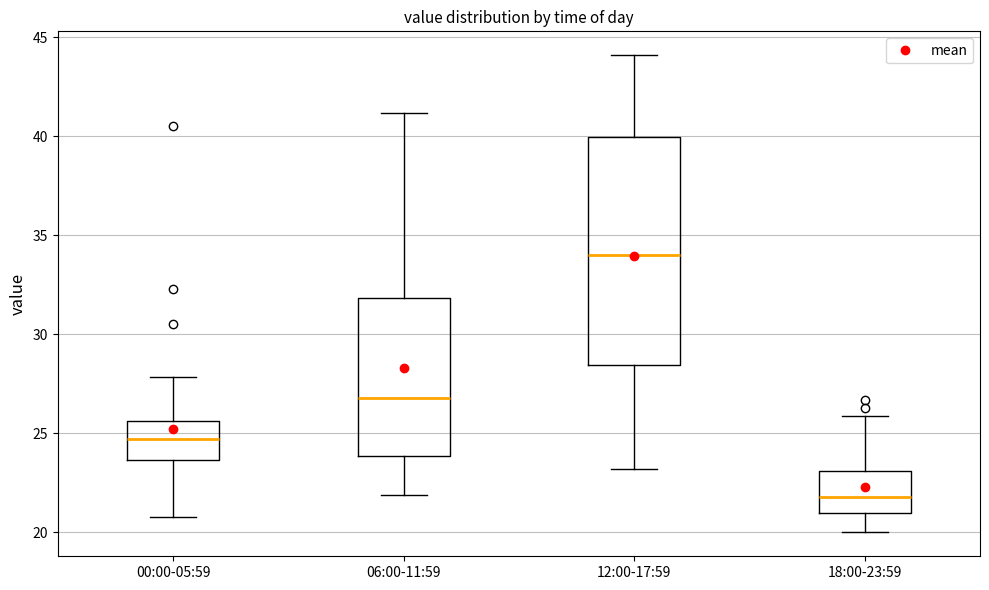

Which box is the tallest, from its lower edge to its upper edge?

12:00-17:59